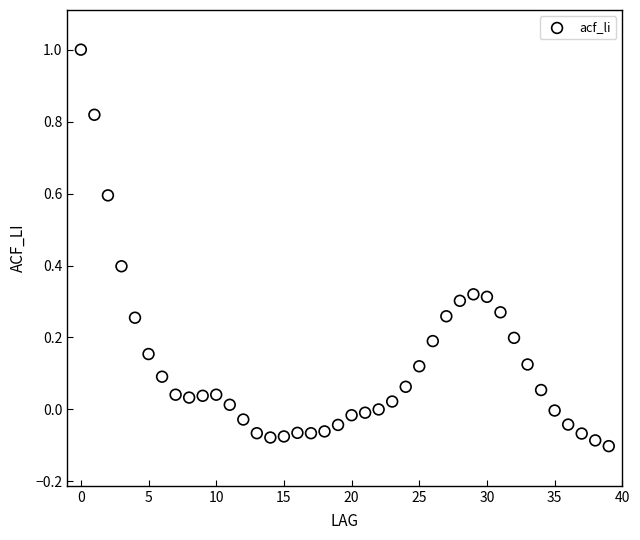

What is the range of Y values (max minus min)?

1.1